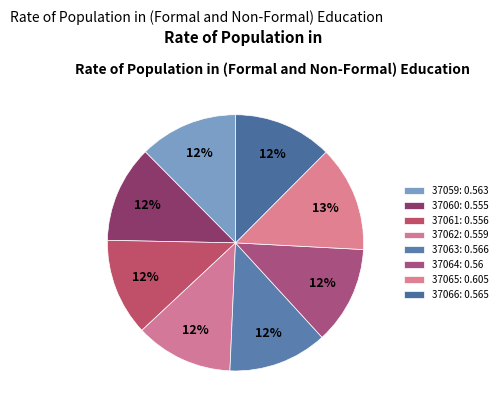

What portion of the pie excludes 37064?

87.6%